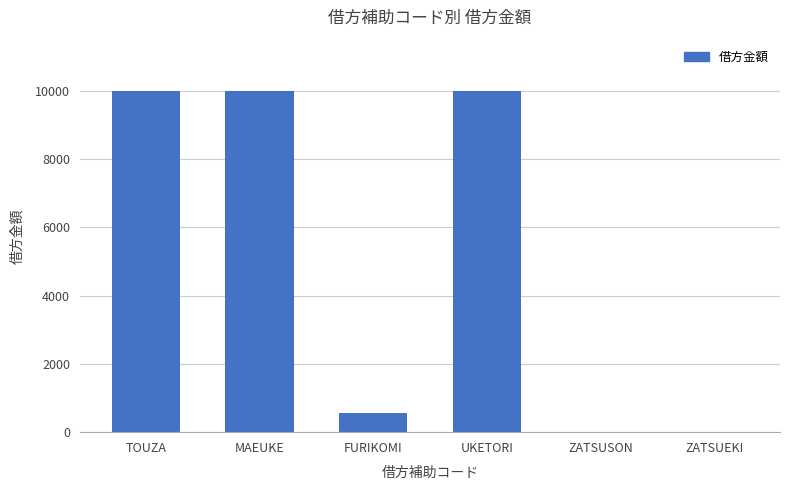

At which label is the value closest to 5000?

FURIKOMI